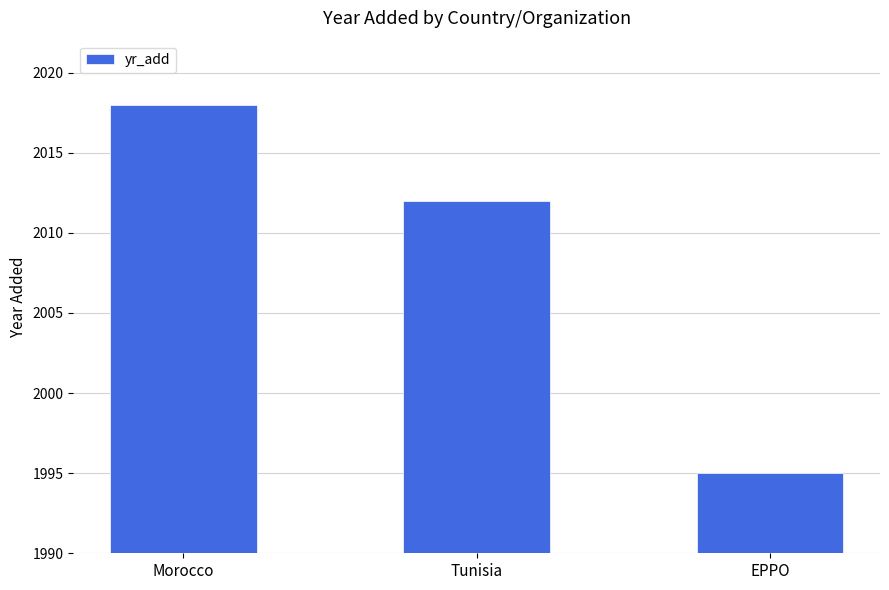

What is the label of the 1st bar from the left?

Morocco